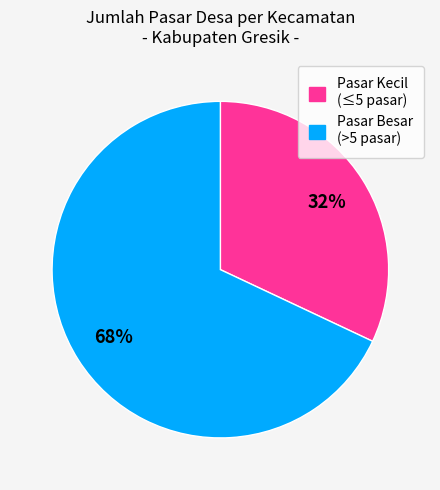

How many slices are in this pie chart?

2